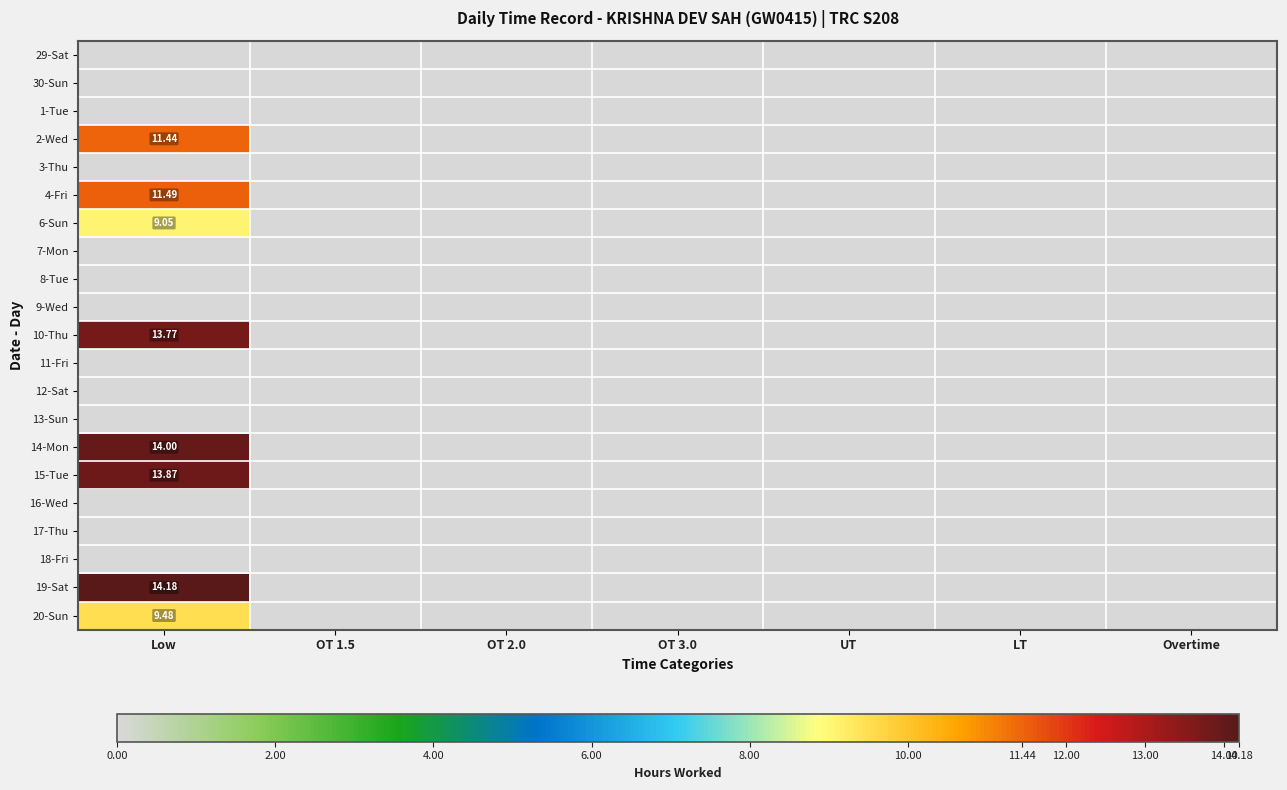

At OT 2.0, list the series in order from smallest to largest.

29-Sat, 30-Sun, 1-Tue, 2-Wed, 3-Thu, 4-Fri, 6-Sun, 7-Mon, 8-Tue, 9-Wed, 10-Thu, 11-Fri, 12-Sat, 13-Sun, 14-Mon, 15-Tue, 16-Wed, 17-Thu, 18-Fri, 19-Sat, 20-Sun